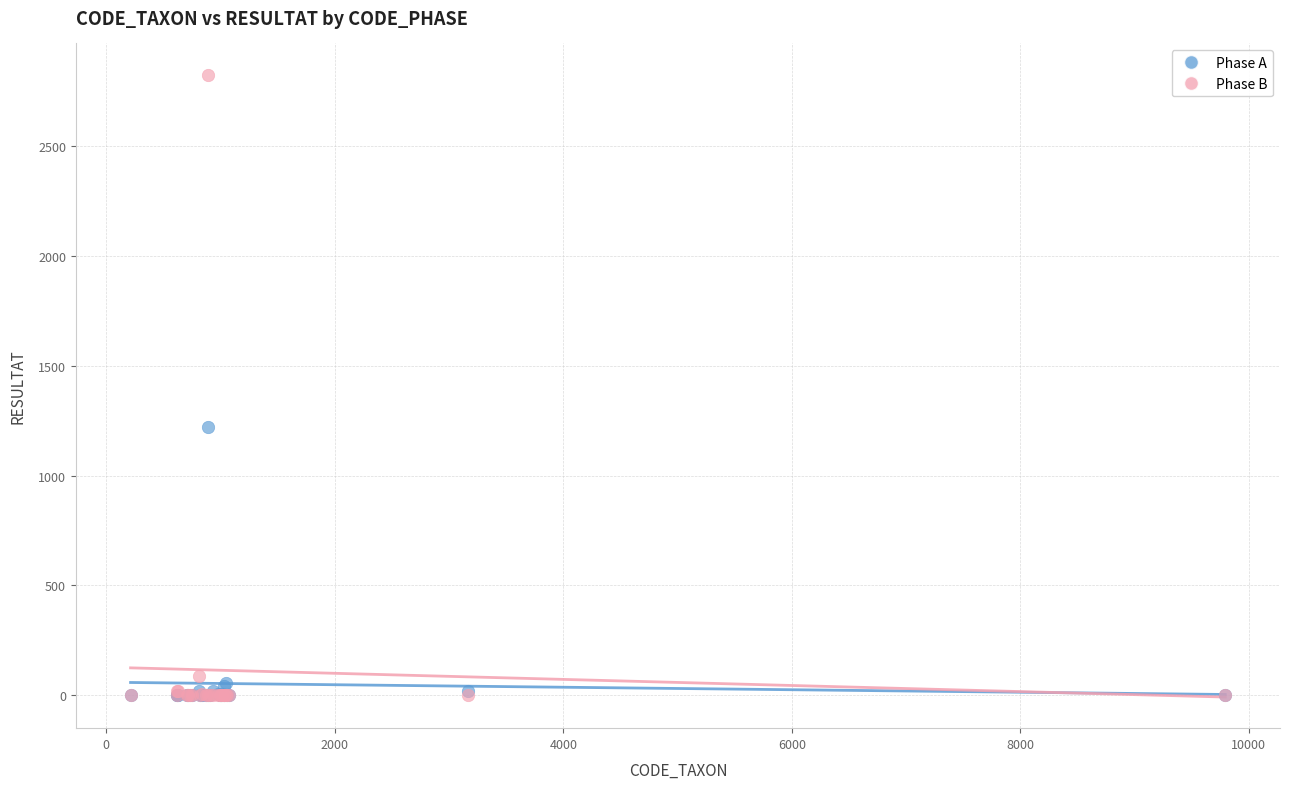

Across all series, what Y value is closest to 1413?

1223